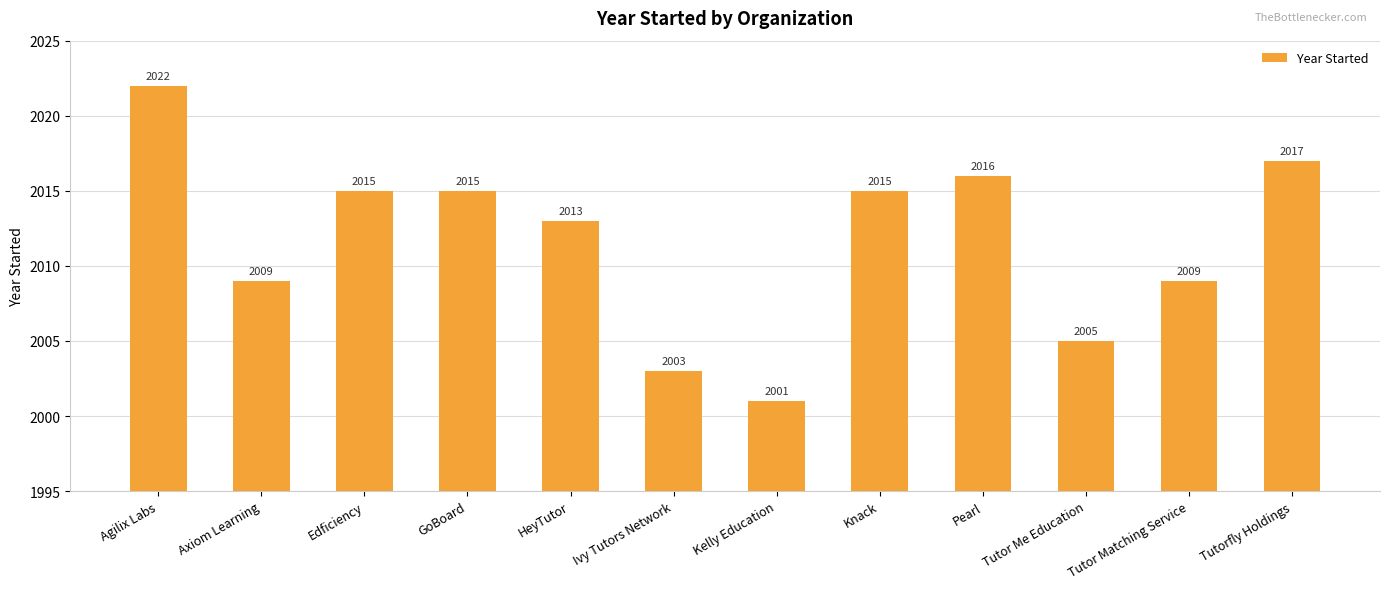

What position from the right is Ivy Tutors Network?

7